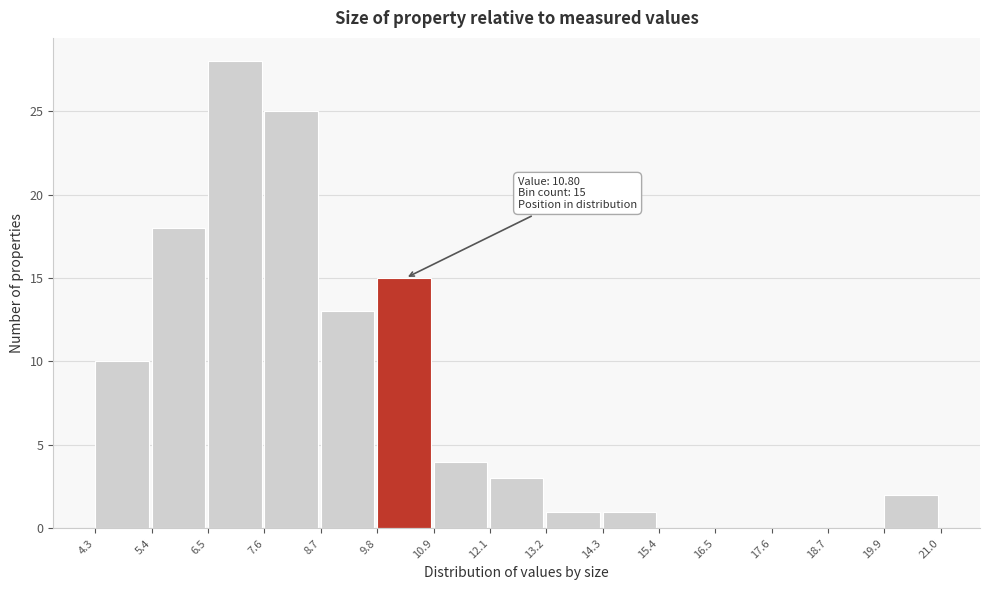

Which range on the x-axis has the tallest bar?

6.5 to 7.6